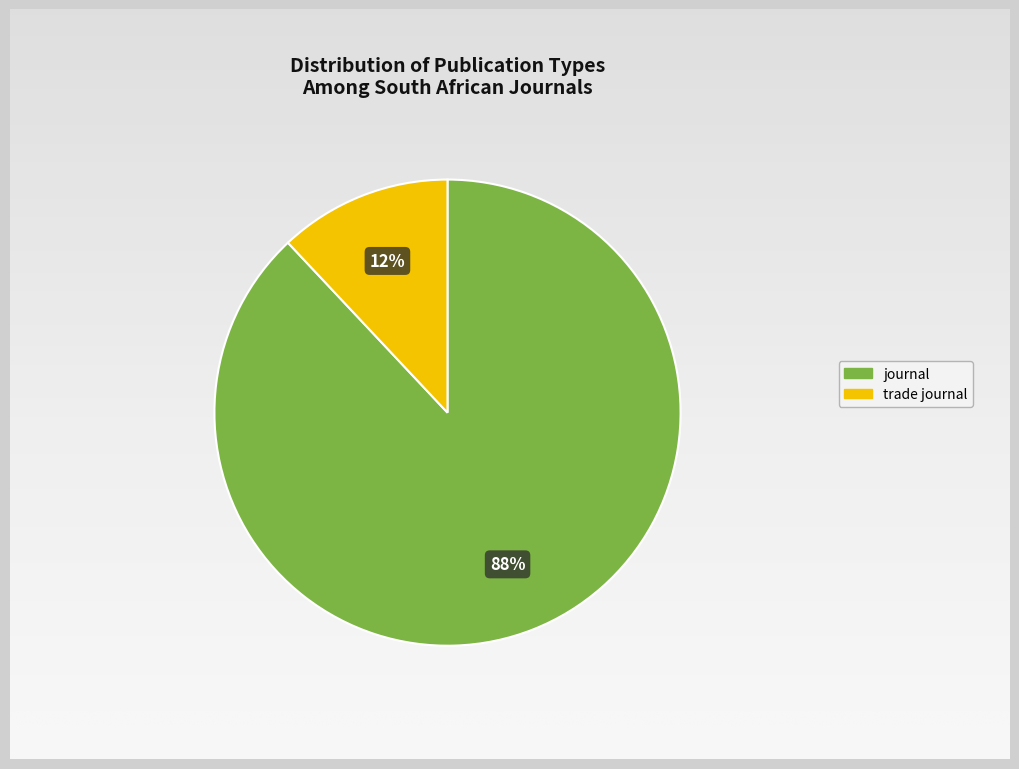

True or false: trade journal accounts for 12% of the total.

True